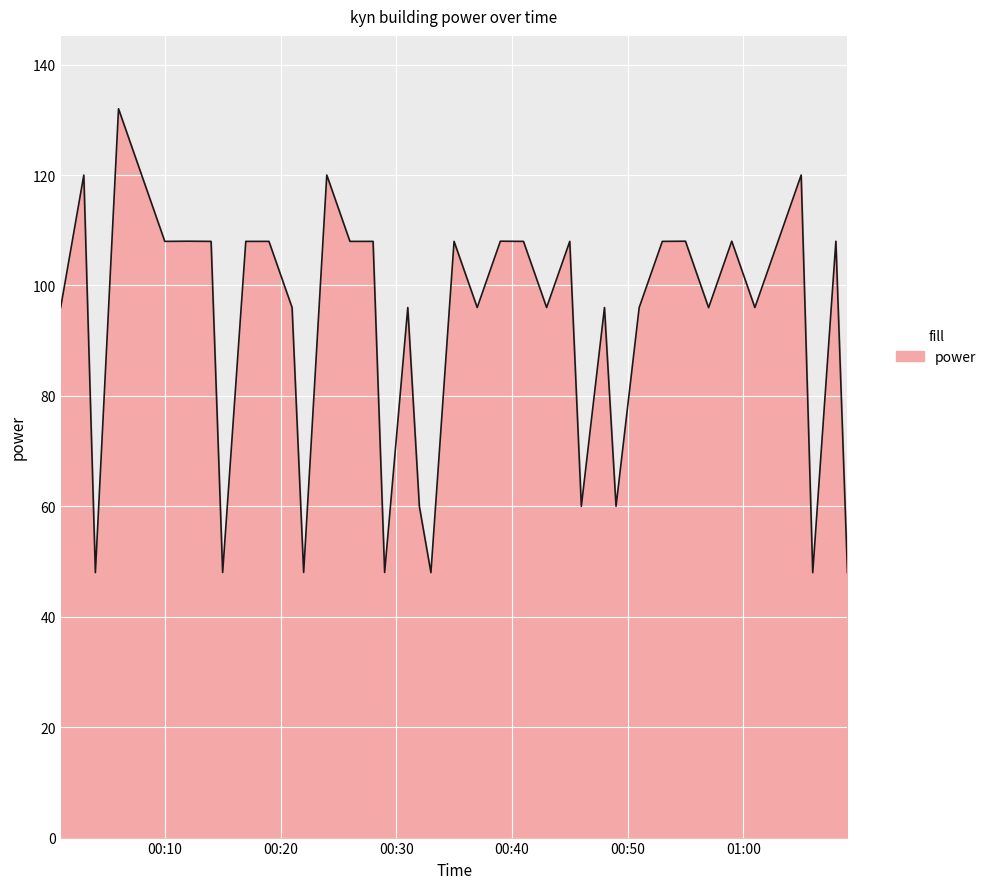

What is the difference between the maximum and minimum values?

84.0